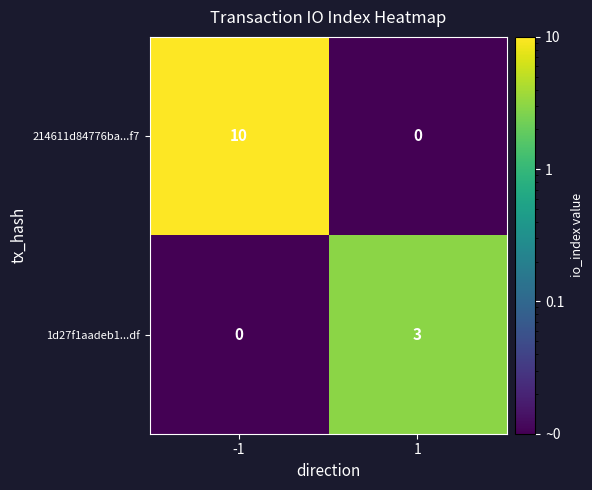

Reading left to right, what are all the values shown in this chart?

214611d84776ba...f7: -1=10	1=0
1d27f1aadeb1...df: -1=0	1=3